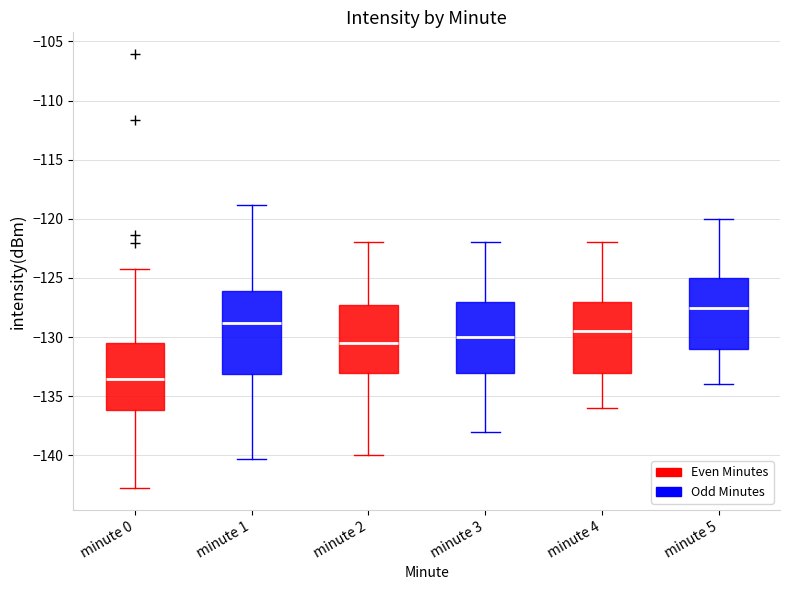

Reading left to right, read every box against the y-axis: the position of its median line, the range the box covers, and the ends of its whiskers. The values are not printed on the chart, so give them approximately, as read against the axis.

minute 0: median -133.5, box -136.0 to -130.5, whiskers -143.0 to -124.0
minute 1: median -129.0, box -133.0 to -126.0, whiskers -140.5 to -119.0
minute 2: median -130.5, box -133.0 to -127.0, whiskers -140.0 to -122.0
minute 3: median -130.0, box -133.0 to -127.0, whiskers -138.0 to -122.0
minute 4: median -129.5, box -133.0 to -127.0, whiskers -136.0 to -122.0
minute 5: median -127.5, box -131.0 to -125.0, whiskers -134.0 to -120.0